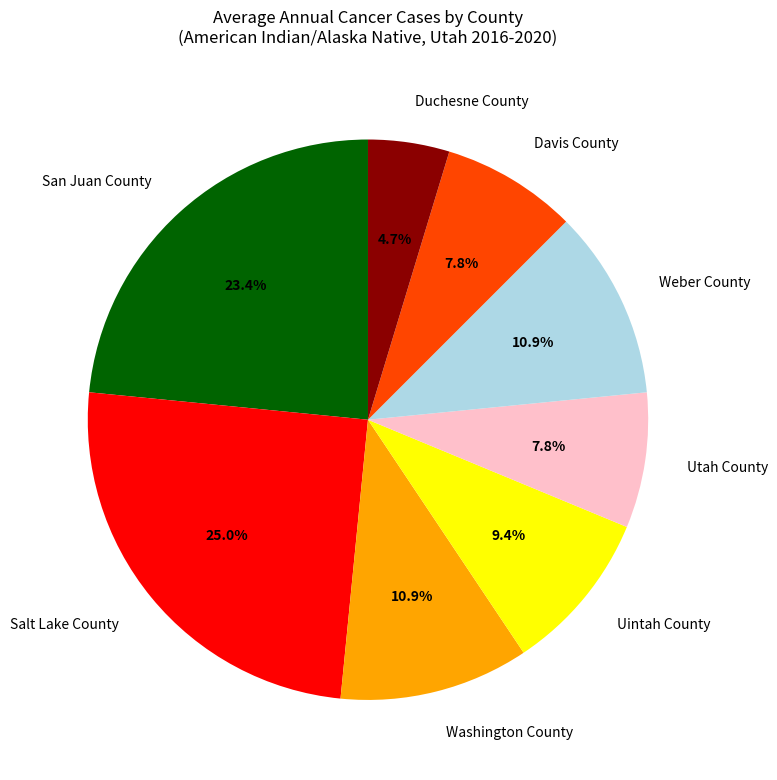

Which slice is the largest?

Salt Lake County